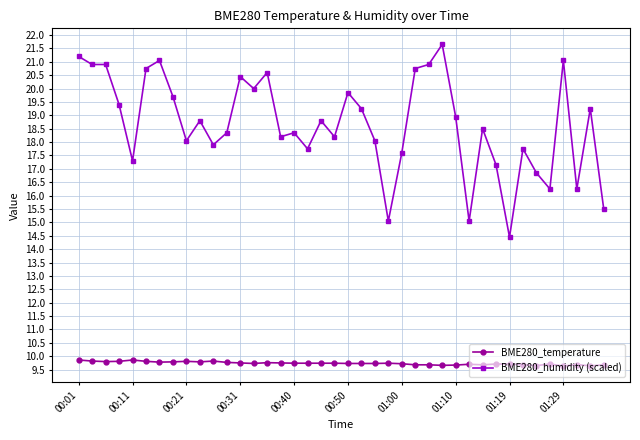

Count the BME280_temperature values in the range 9 to 10.

40